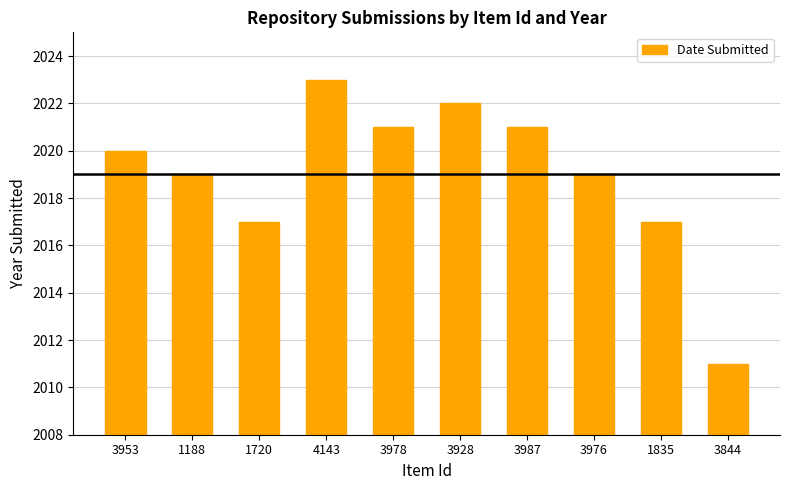

What is the greatest value displayed?

2023